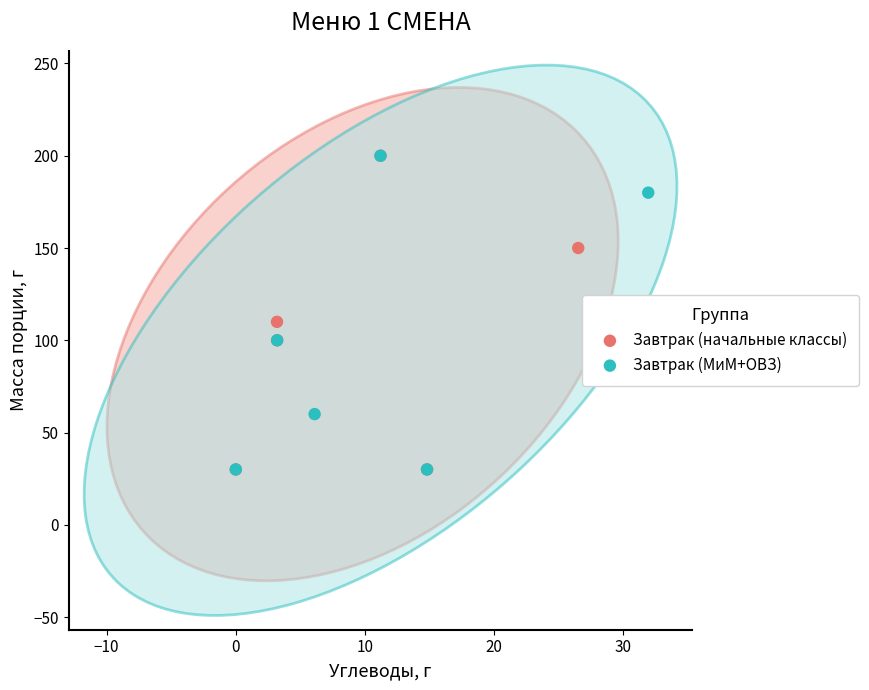

What are all the series names shown in the legend?

Завтрак (начальные классы), Завтрак (МиМ+ОВЗ)